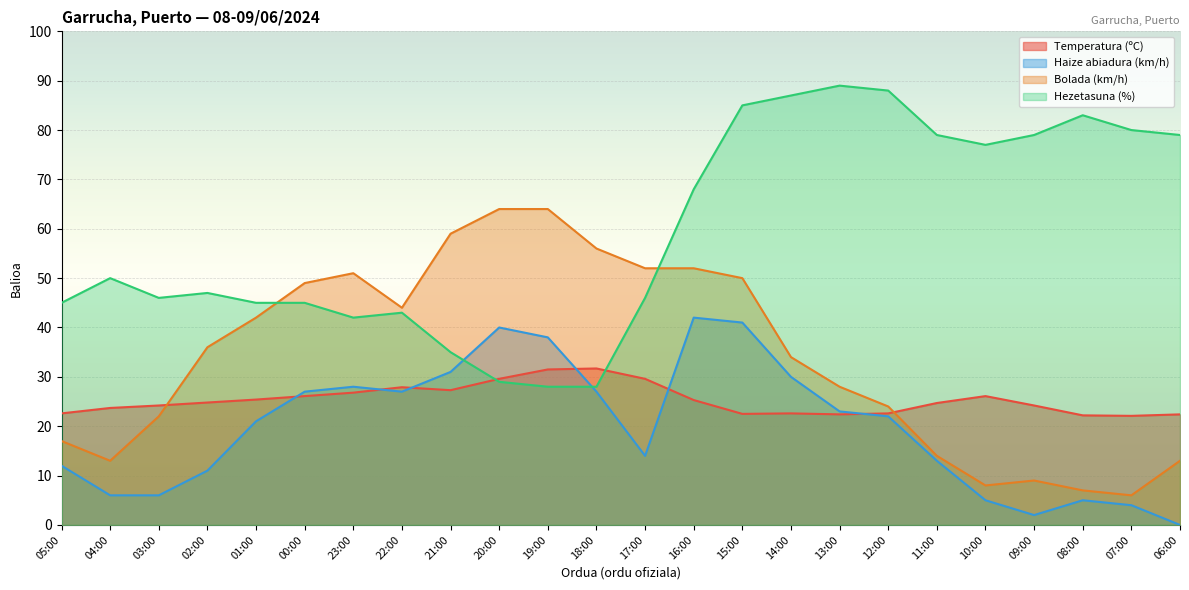

At which category is the sum across all series the highest?

15:00